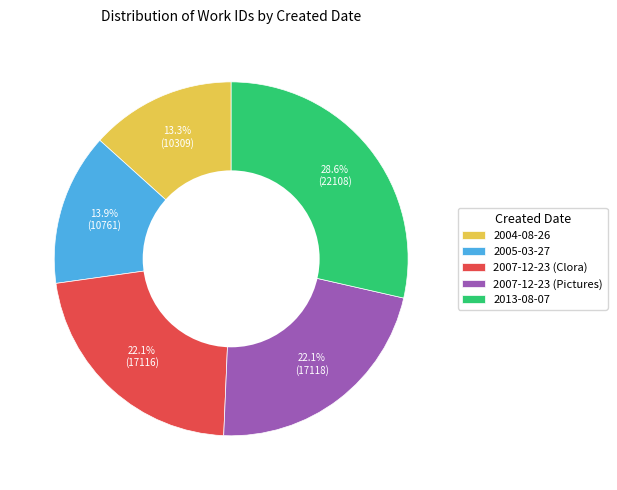

True or false: 2007-12-23 (Pictures) accounts for 22% of the total.

True